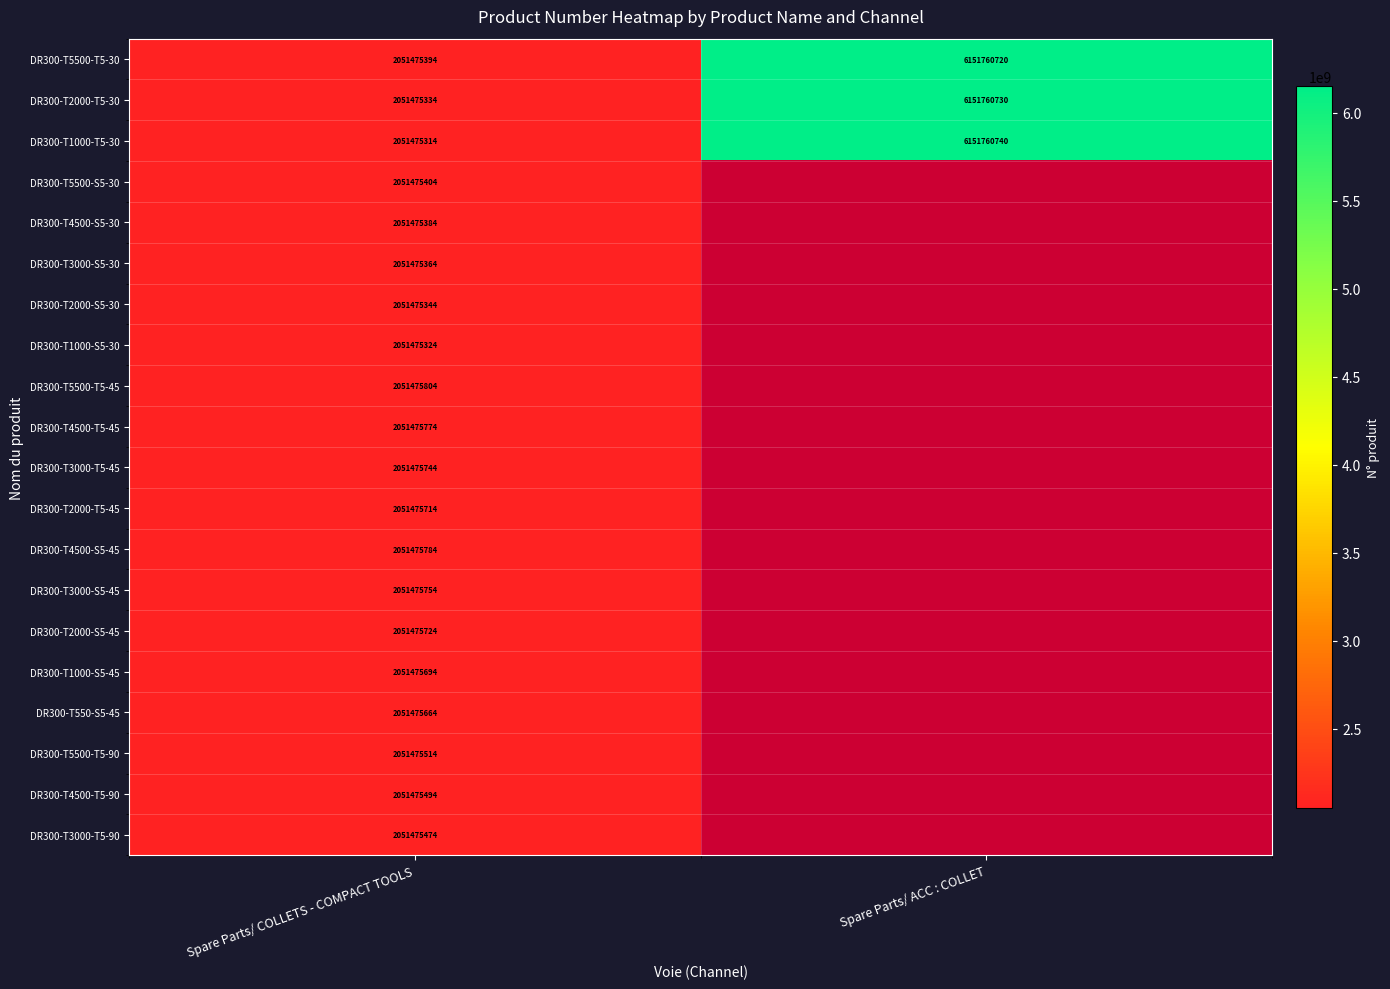

What is the average value of the DR300-T2000-T5-30 series?

4101618032